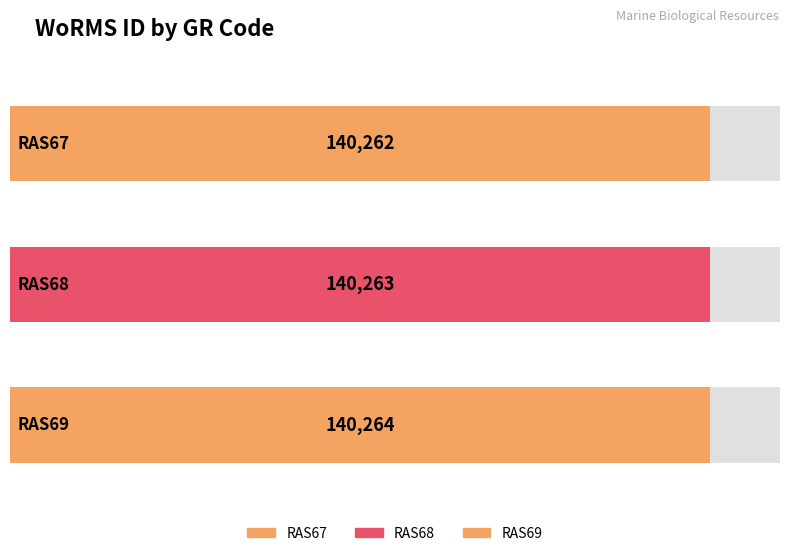

How many values are below 140263?

1